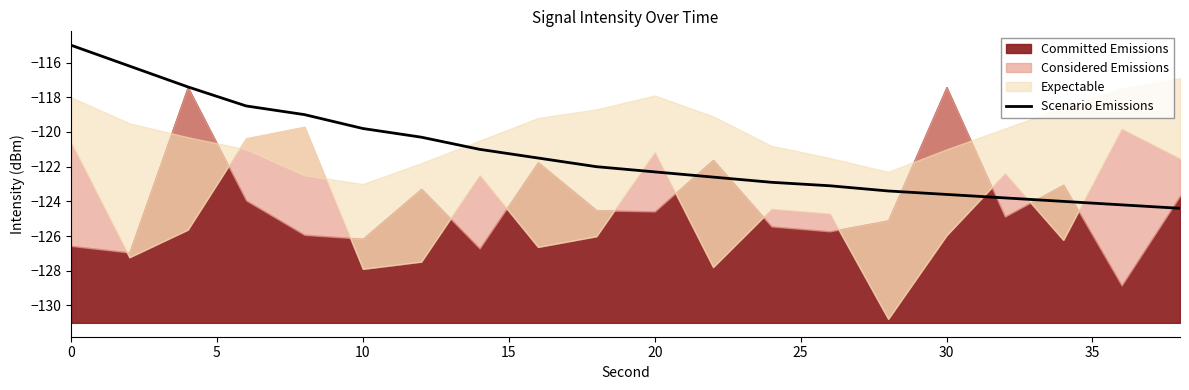

True or false: Scenario Emissions has a value of -122.3 at 20.

True